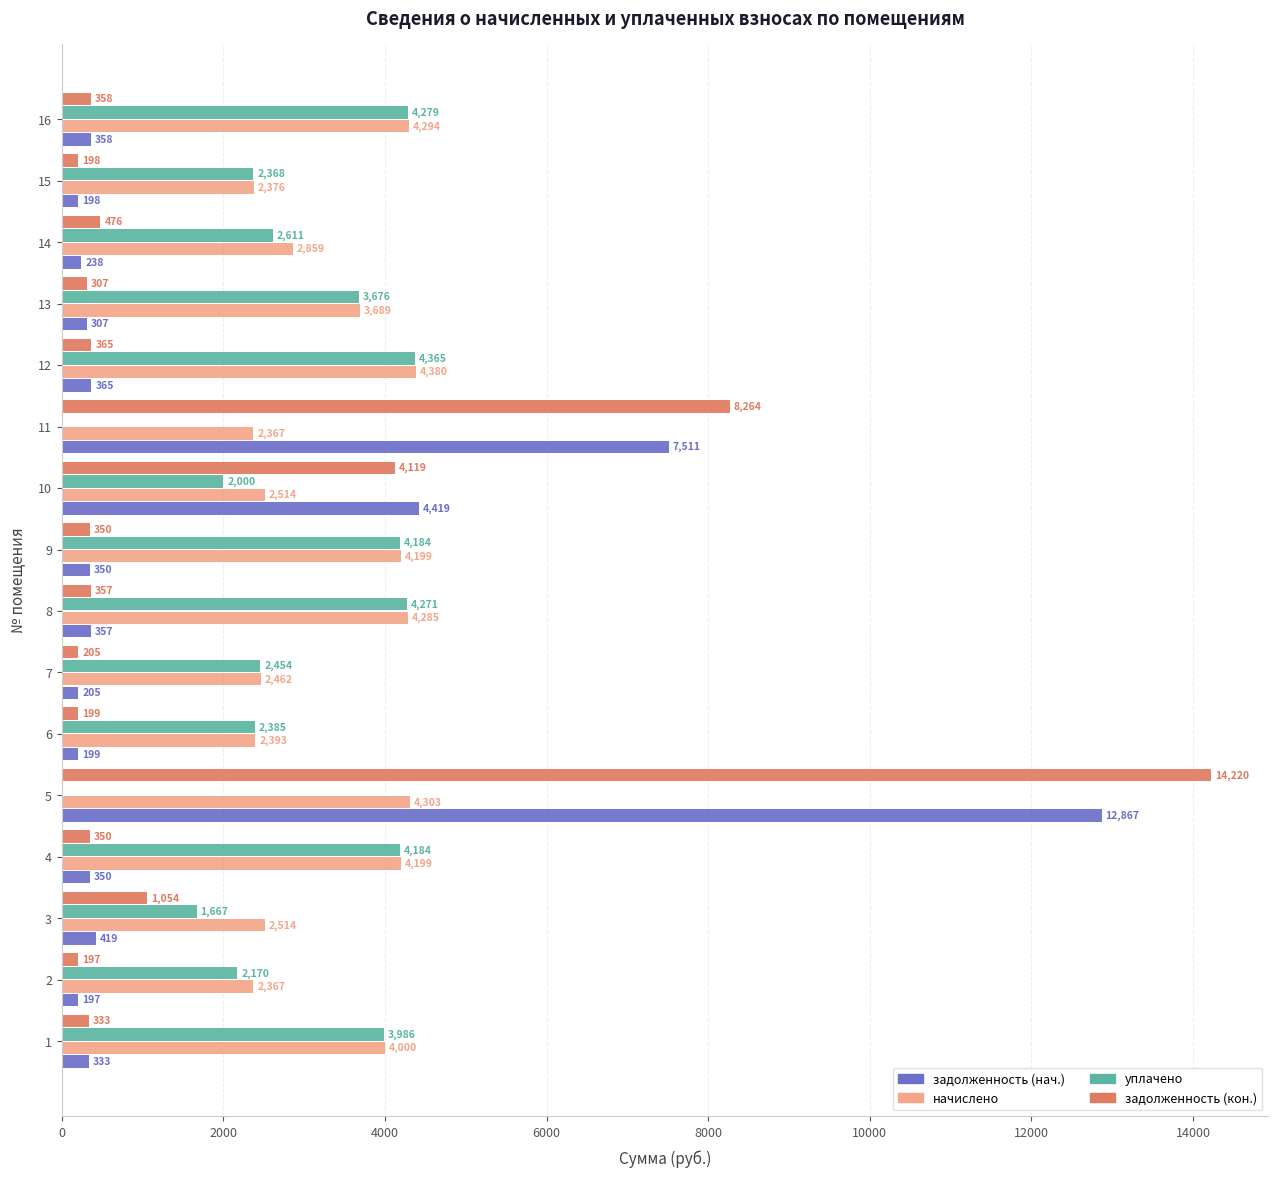

Which series changed the most between 1 and 7?

начислено